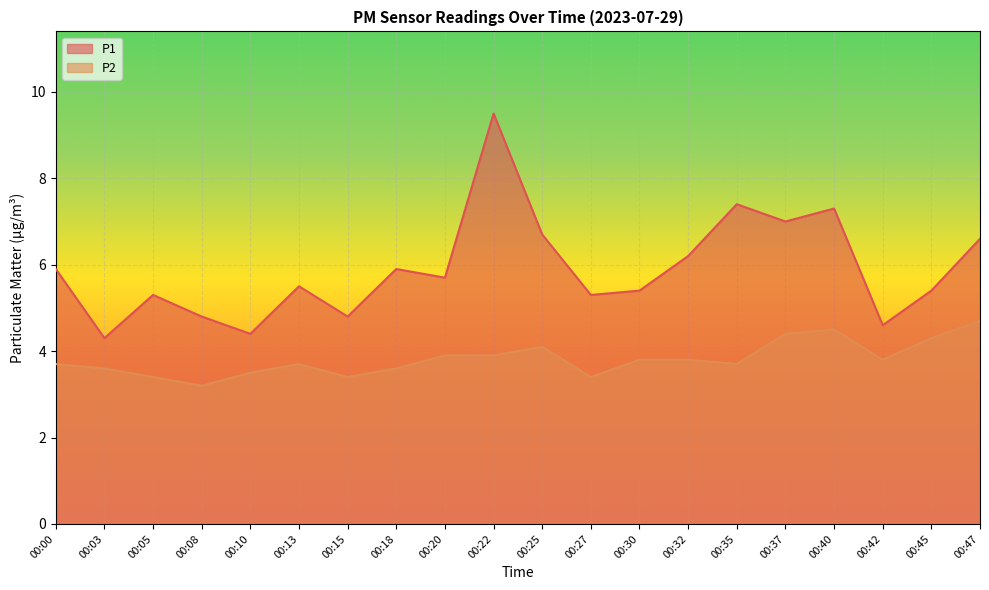

At which category is the sum across all series the highest?

00:22